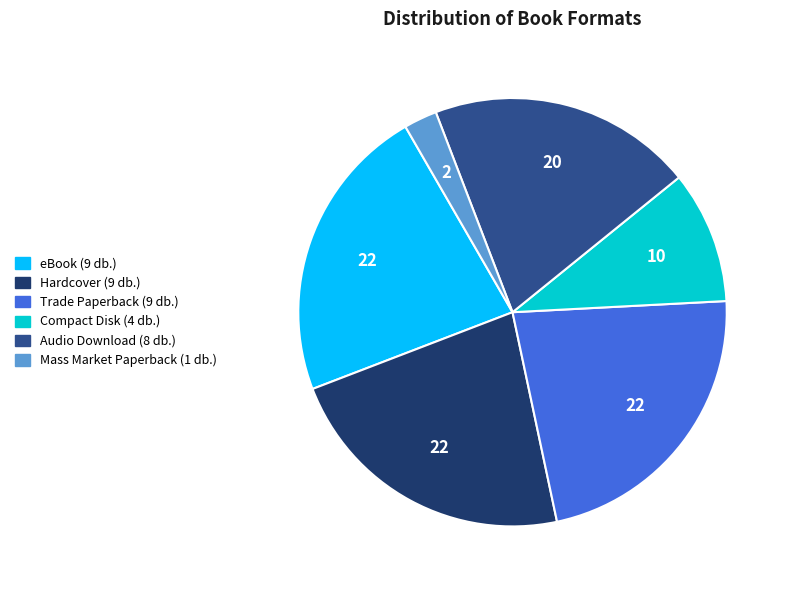

How many segments does this pie chart have?

6